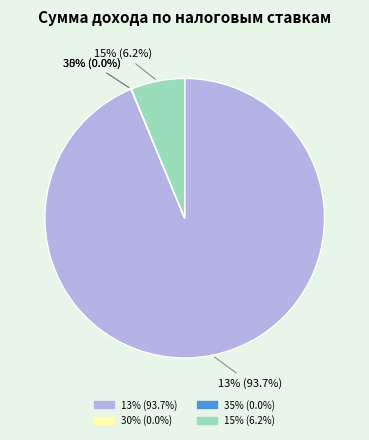

Is the sum of 15% and 13% greater than half?

Yes